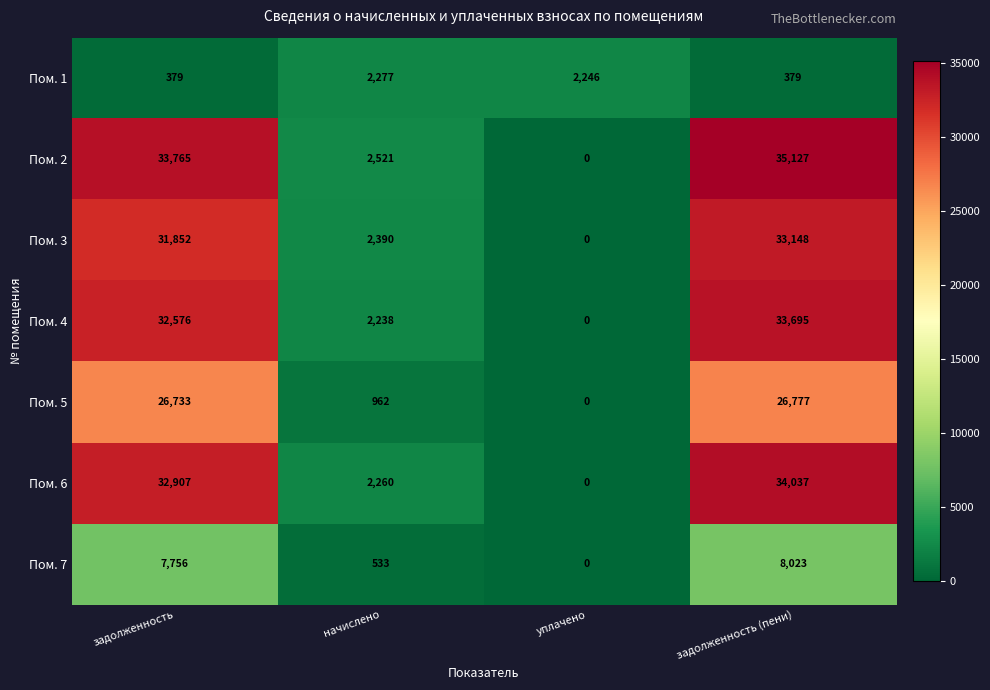

Between задолженность and задолженность (пени), which series saw the biggest shift?

Пом. 2